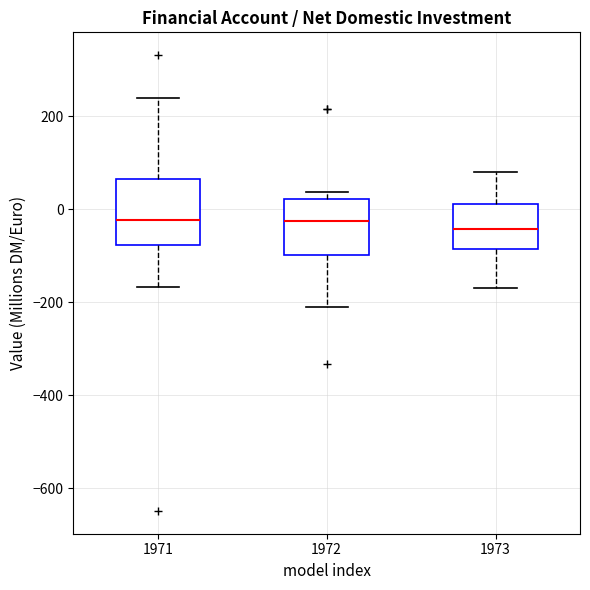

Where does the upper whisker of the box at x = 1971 end on the y-axis? The values are not printed on the chart, so give them approximately, as read against the axis.

240